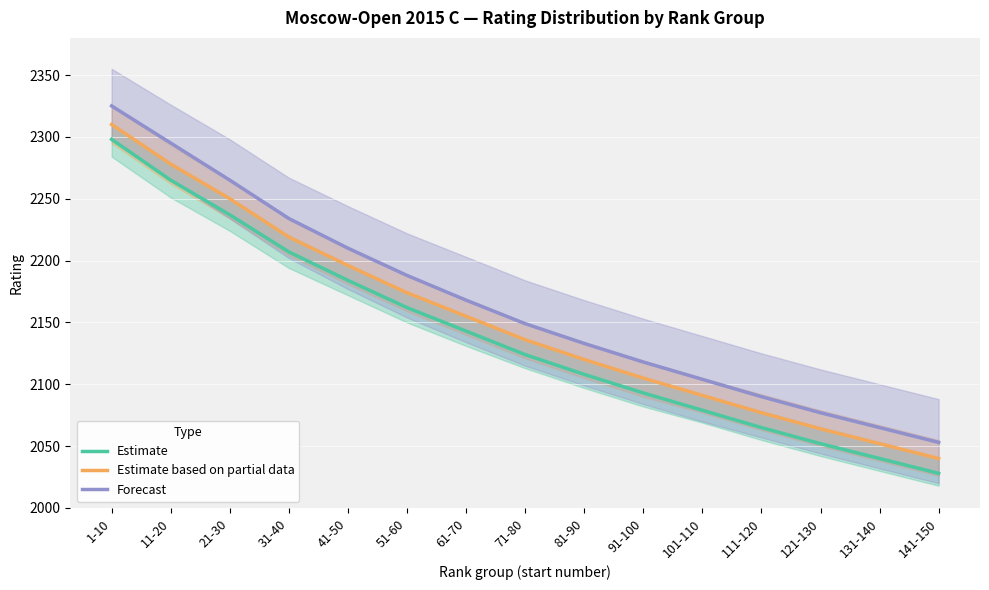

How many data points in Estimate are less than 2124?

7